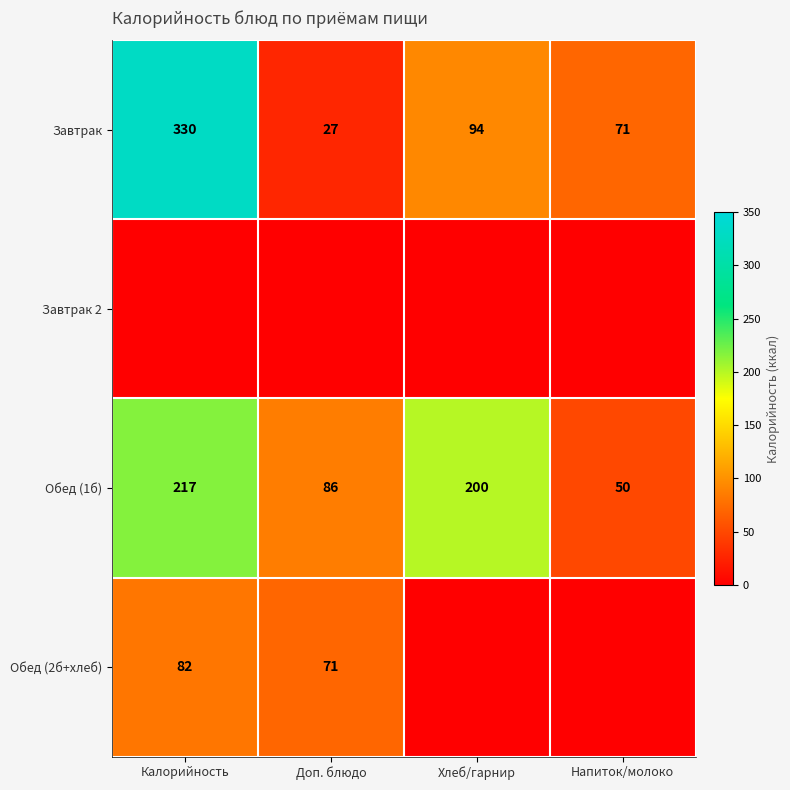

Is it true that Обед (1б) equals 69.1 at Напиток/молоко?

False